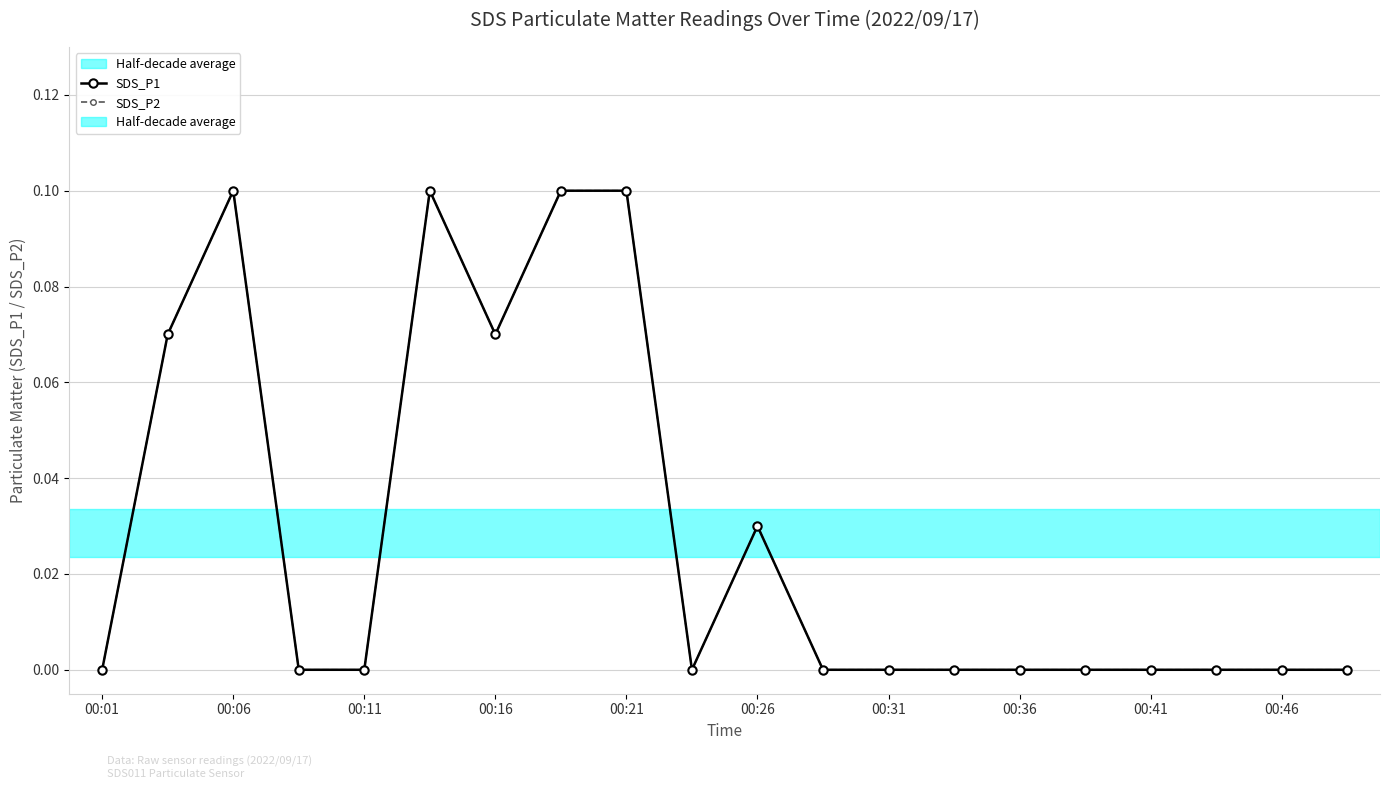

Is this an area chart (filled region under the line)?

No